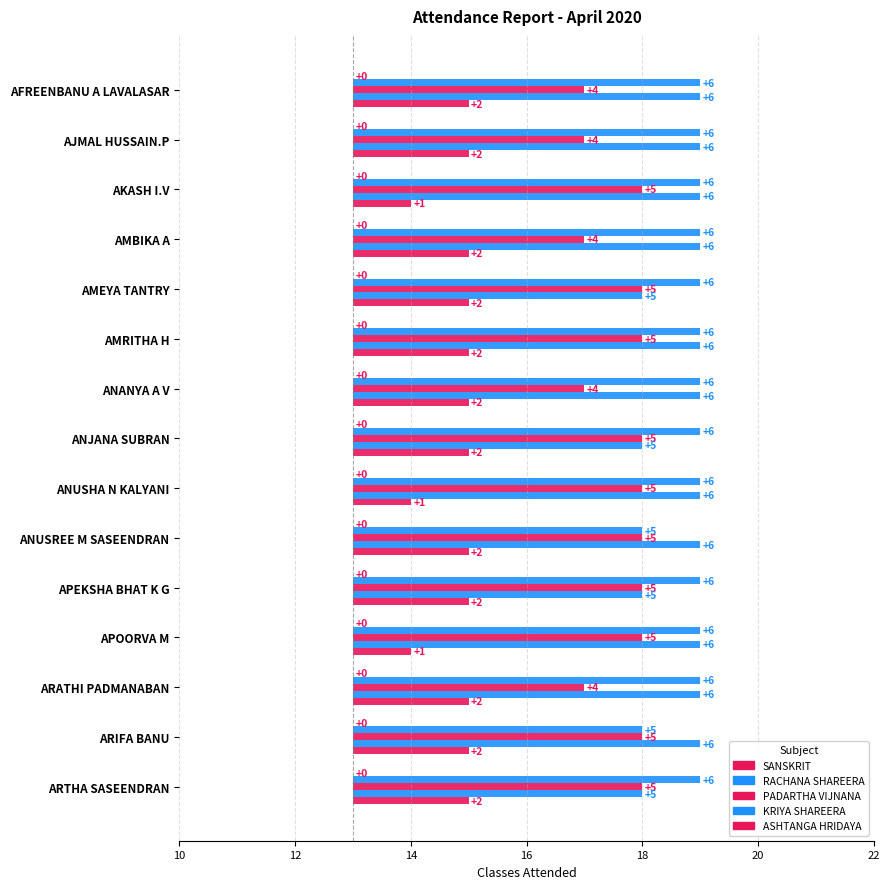

The SANSKRIT series shows 0.0 at 22. True or false?

False